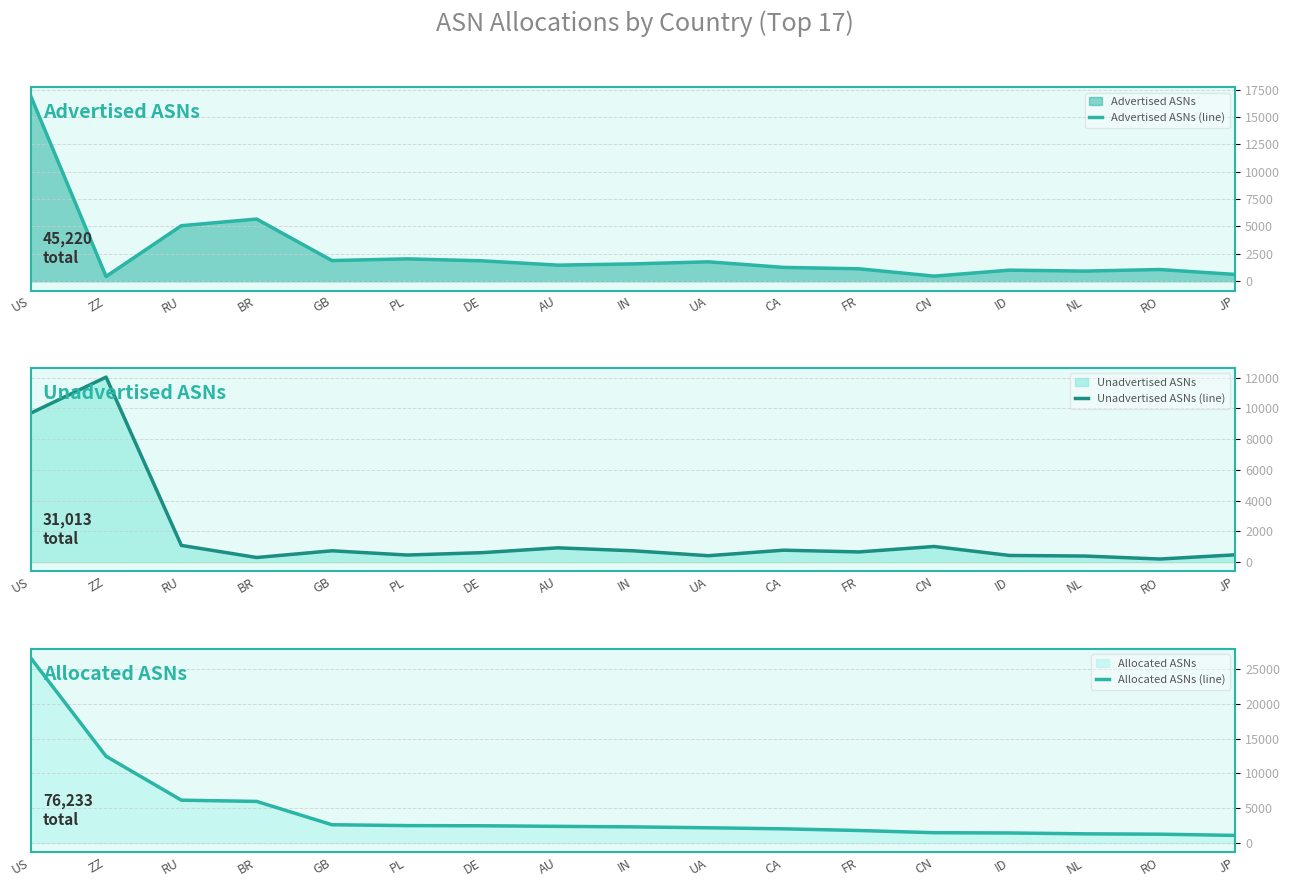

Which has a higher value, UA or CA?

UA